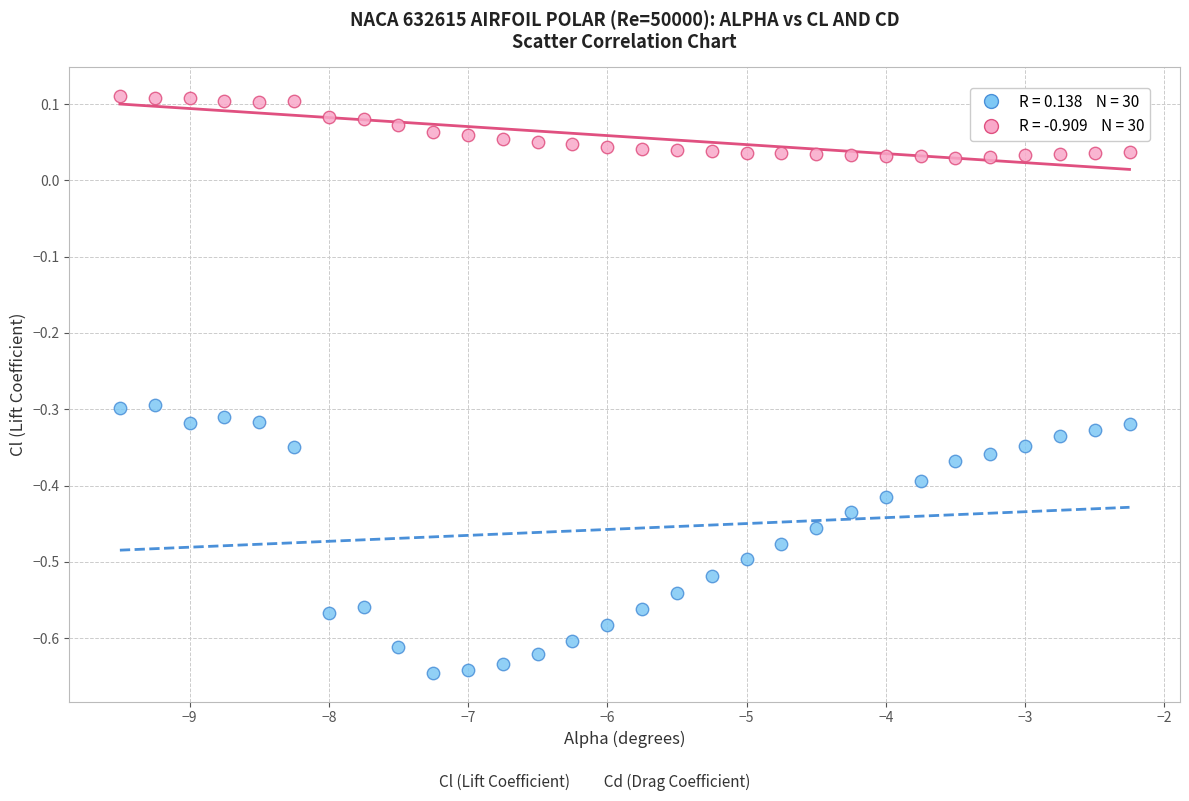

Across all data points, what is the range of Y values (max minus min)?

0.8